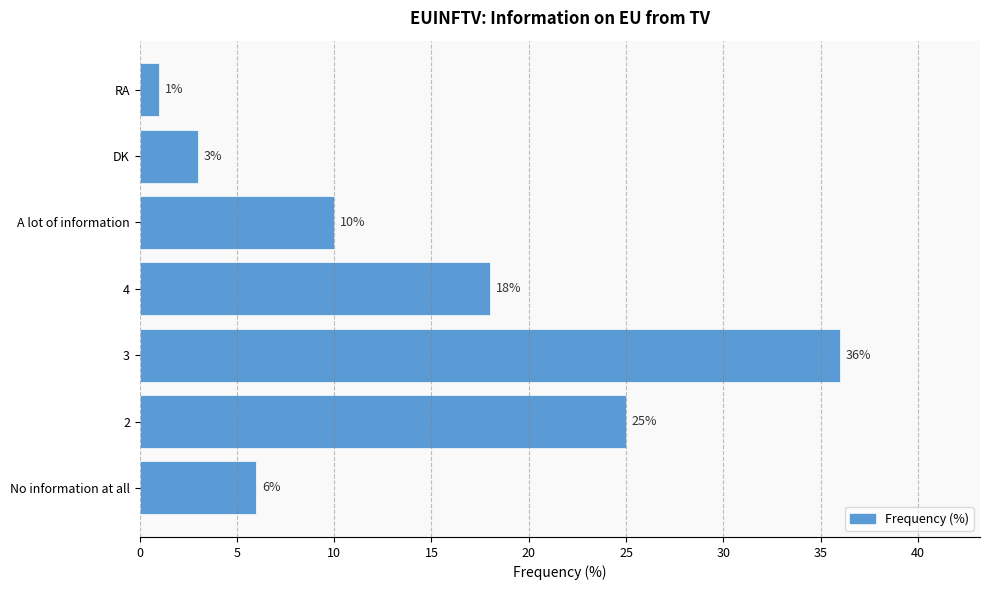

What is the difference between the maximum and minimum values?

35